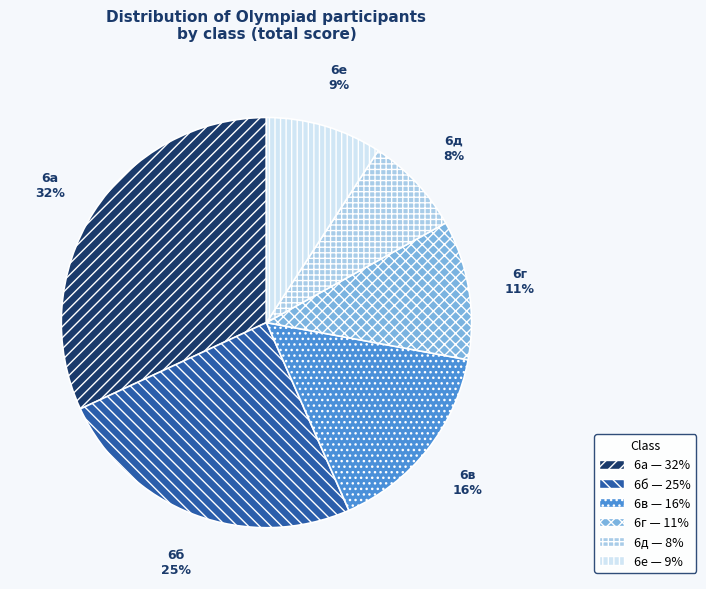

Does 6а represent more than half of the total?

No